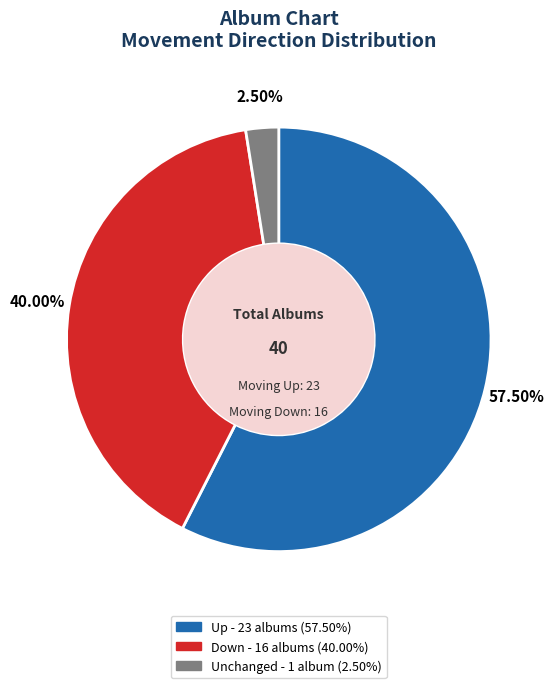

Does any single category account for the majority?

Yes